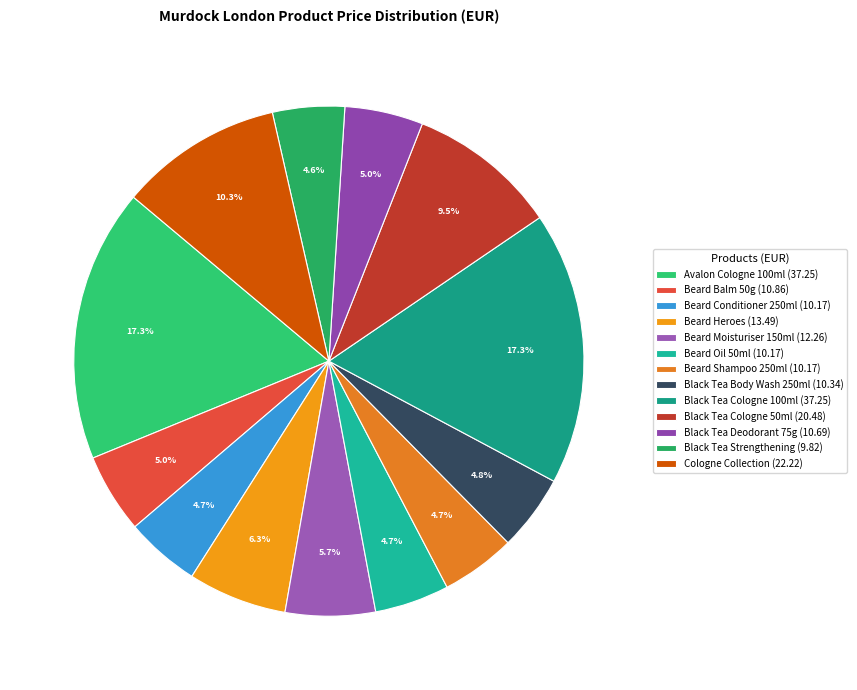

What percentage is NOT represented by Beard Oil 50ml?

95.3%